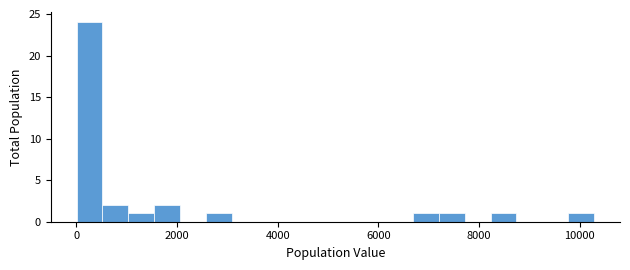

Read against the x-axis, roughly where is the centre of the tallest bar?

200